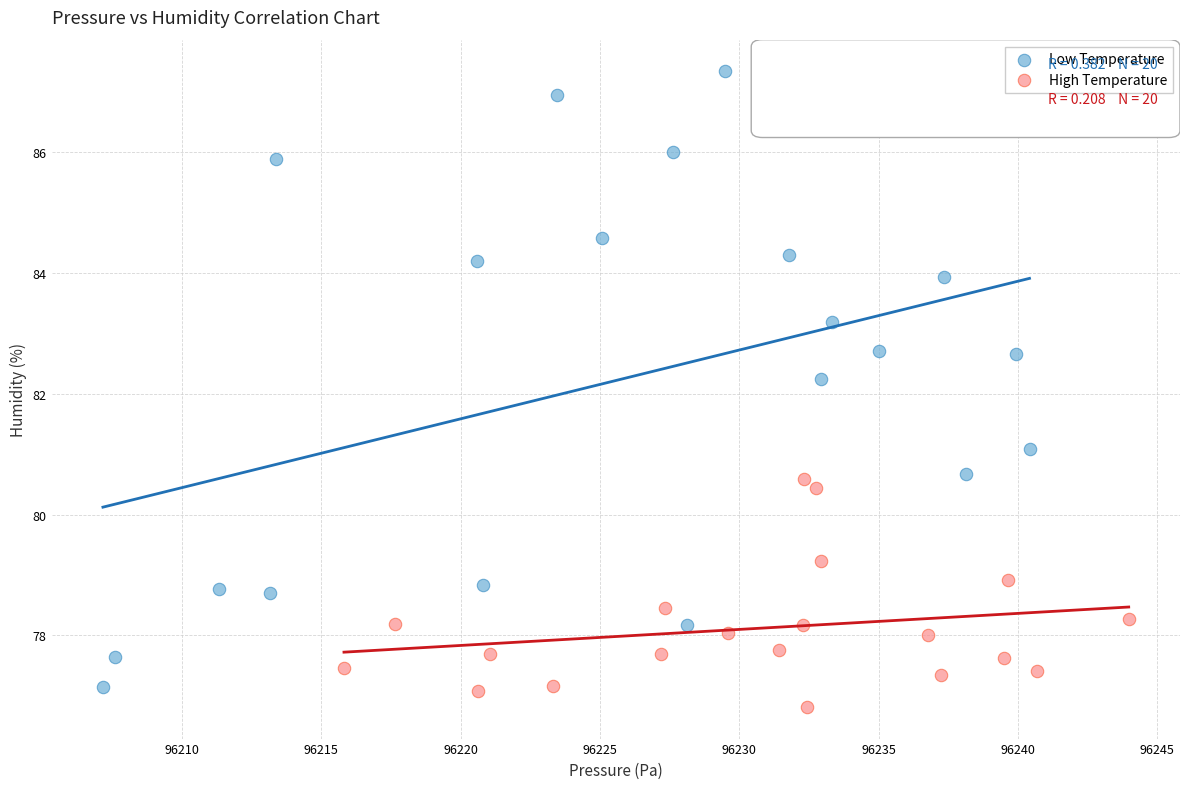

Which series contains the highest Y value?

Low Temperature